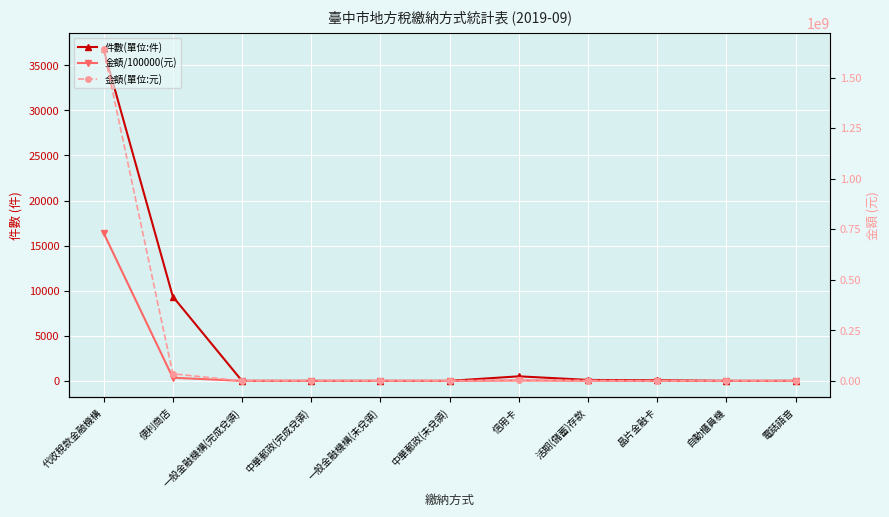

Rank the series by their maximum value, from highest to lowest.

金額(單位:元), 件數(單位:件), 金額/100000(元)